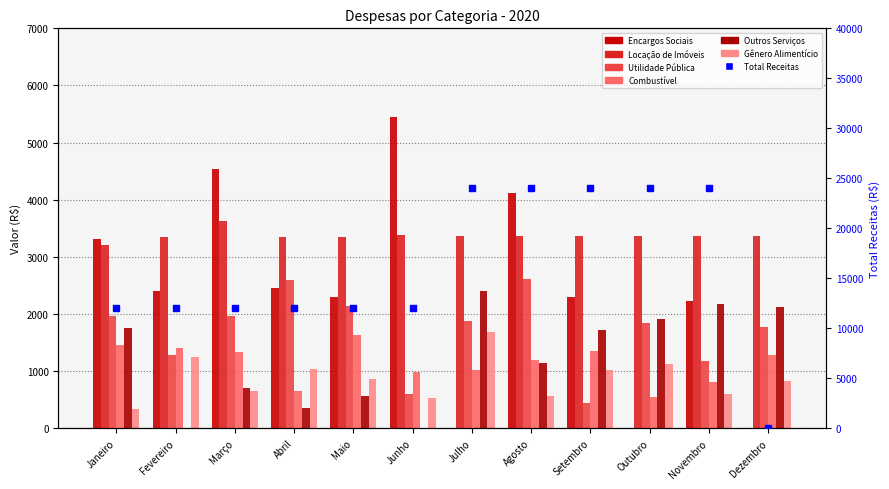

What is the total value across all series at Novembro?

10346.1